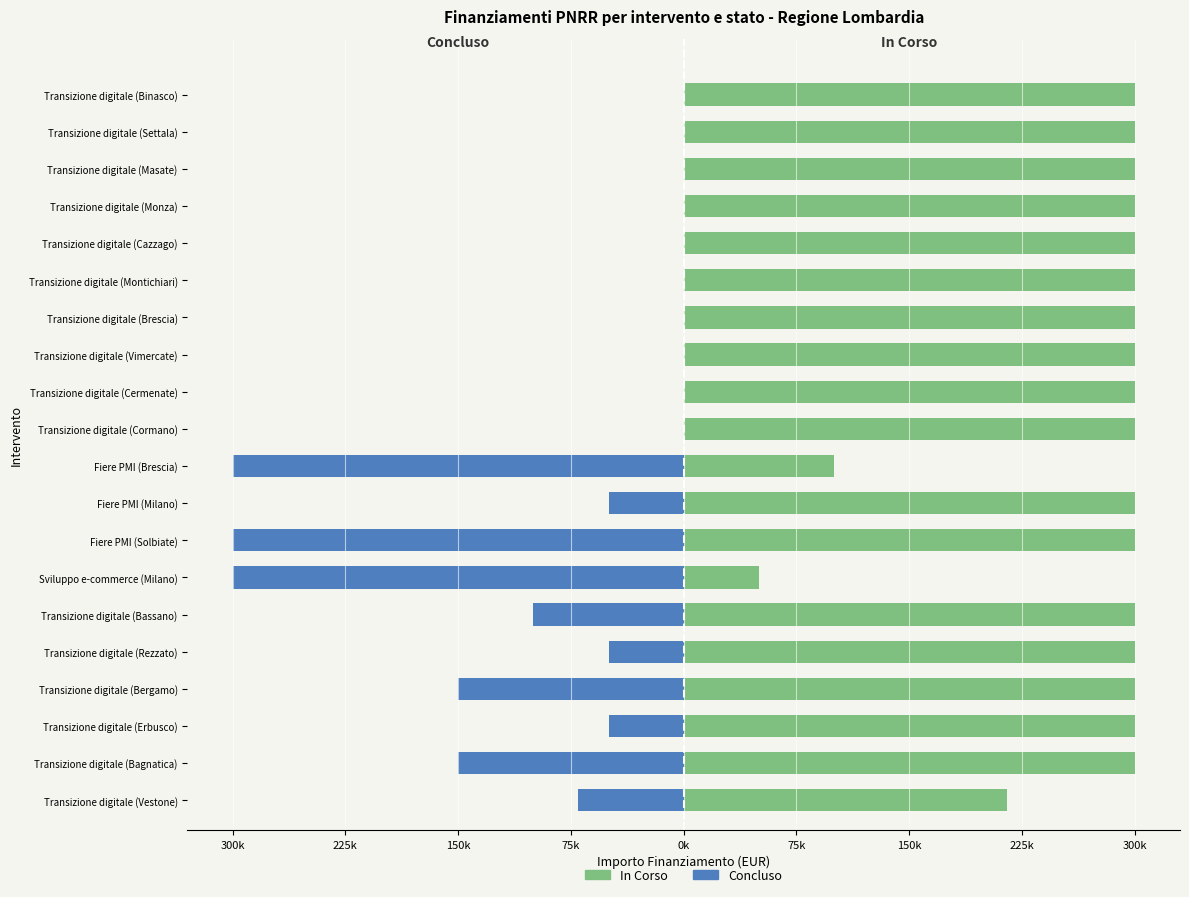

Are the bars grouped side by side (vs. stacked)?

Yes